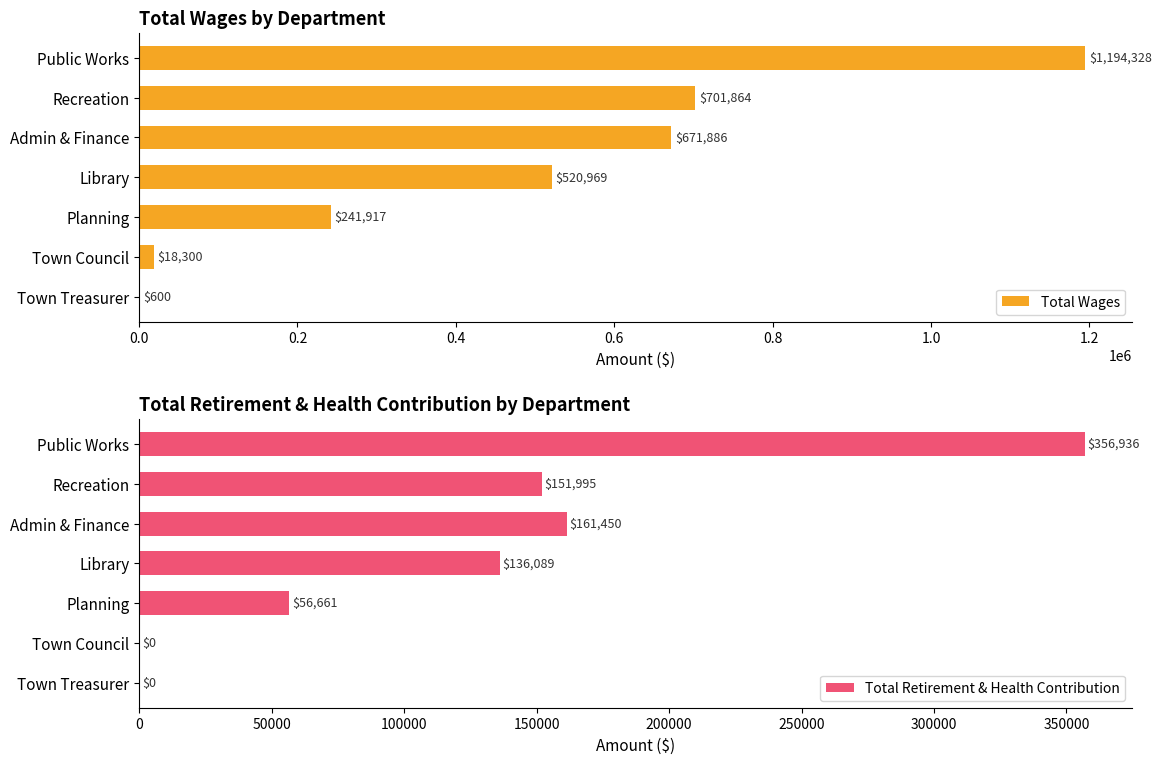

How many data points in Total Retirement & Health Contribution are above 136089?

3